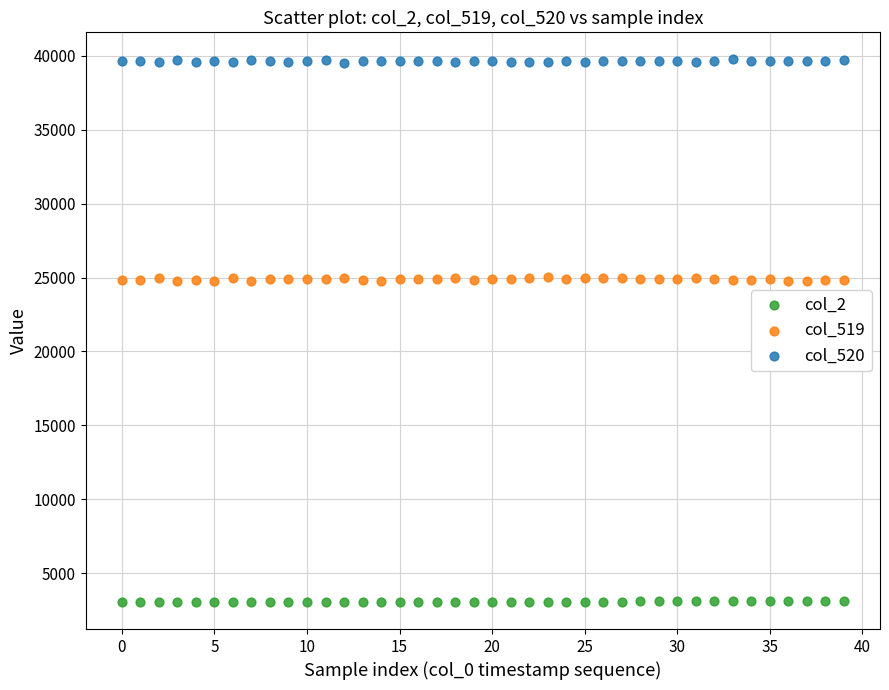

What are all the series names shown in the legend?

col_2, col_519, col_520